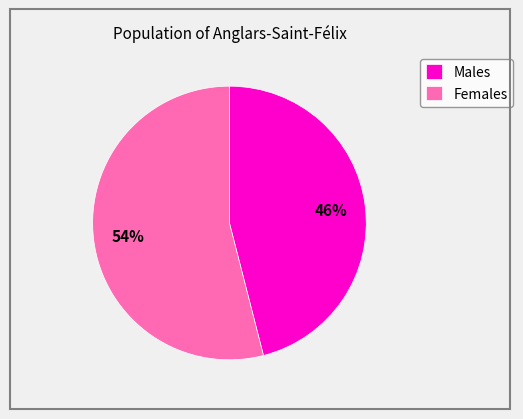

Which slice is the smallest?

Males